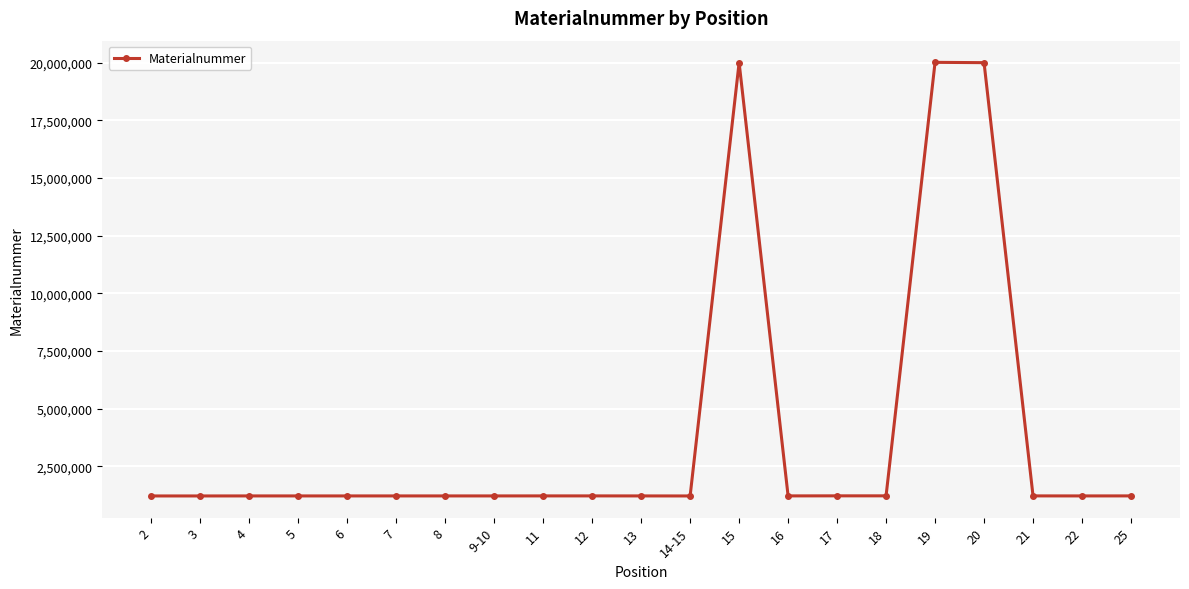

Is this an area chart (filled region under the line)?

No